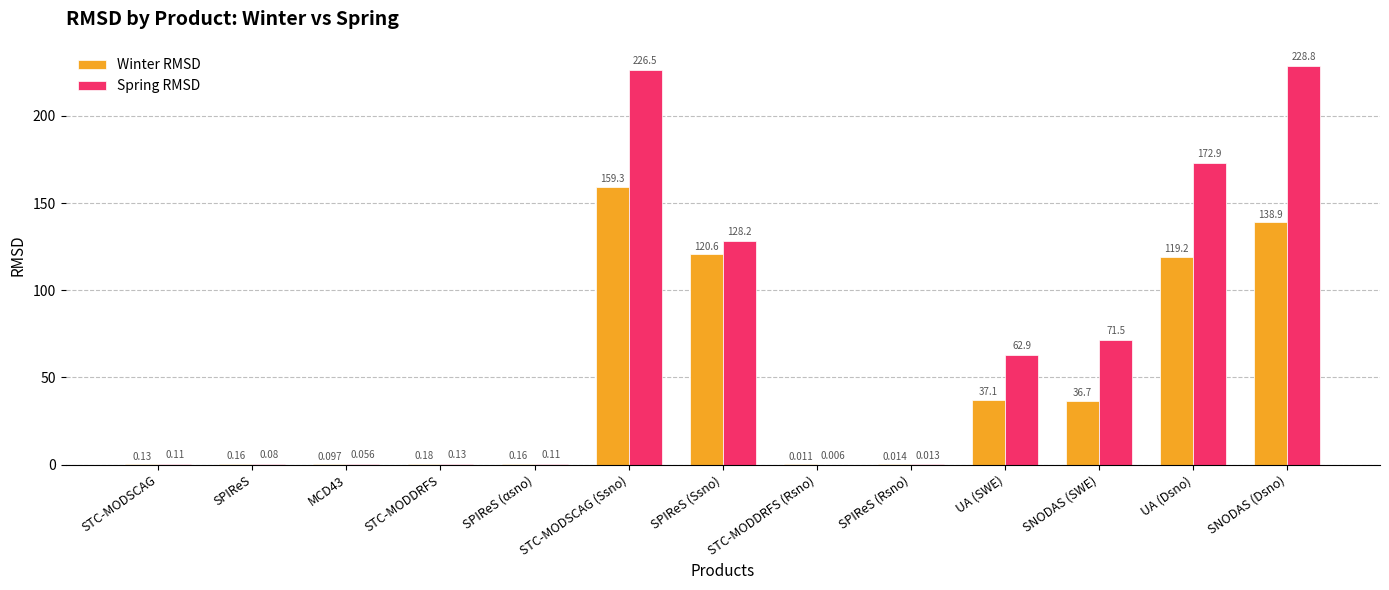

Which label corresponds to the largest value in the chart?

SNODAS (Dsno)